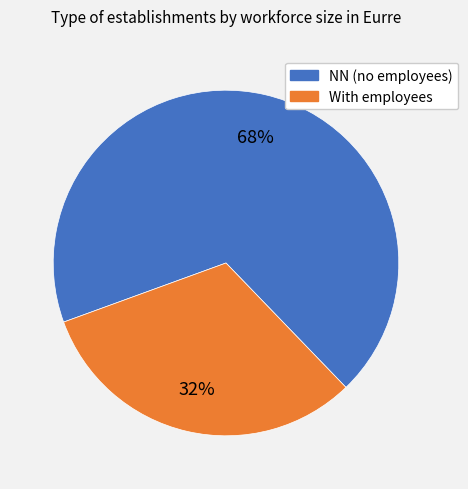

Is there any slice that represents more than half of the pie?

Yes